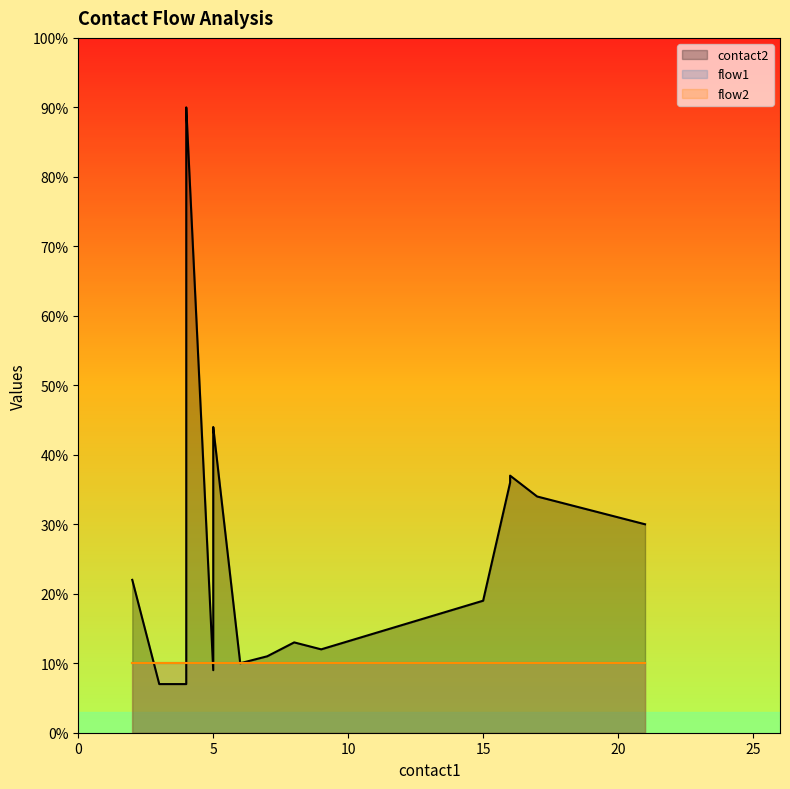

True or false: flow2 and flow1 cross at least once.

False